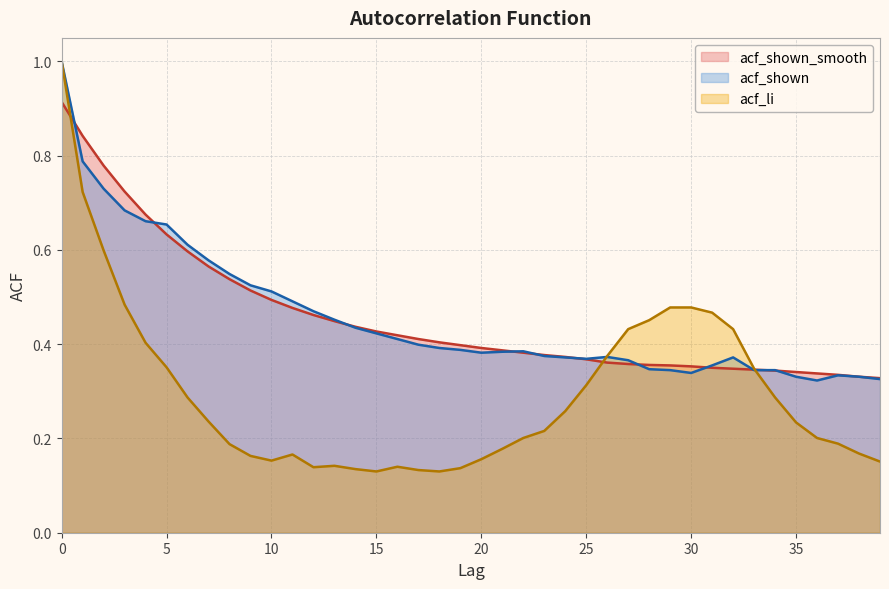

Reading left to right, list all the values displayed in this chart.

acf_shown_smooth: 0.9	0.8	0.8	0.7	0.7	0.6	0.6	0.6	0.5	0.5	0.5	0.5	0.5	0.4	0.4	0.4	0.4	0.4	0.4	0.4	0.4	0.4	0.4	0.4	0.4	0.4	0.4	0.4	0.4	0.4	0.4	0.3	0.3	0.3	0.3	0.3	0.3	0.3	0.3	0.3
acf_shown: 1.0	0.8	0.7	0.7	0.7	0.7	0.6	0.6	0.5	0.5	0.5	0.5	0.5	0.5	0.4	0.4	0.4	0.4	0.4	0.4	0.4	0.4	0.4	0.4	0.4	0.4	0.4	0.4	0.3	0.3	0.3	0.4	0.4	0.3	0.3	0.3	0.3	0.3	0.3	0.3
acf_li: 1.0	0.7	0.6	0.5	0.4	0.4	0.3	0.2	0.2	0.2	0.2	0.2	0.1	0.1	0.1	0.1	0.1	0.1	0.1	0.1	0.2	0.2	0.2	0.2	0.3	0.3	0.4	0.4	0.5	0.5	0.5	0.5	0.4	0.3	0.3	0.2	0.2	0.2	0.2	0.2